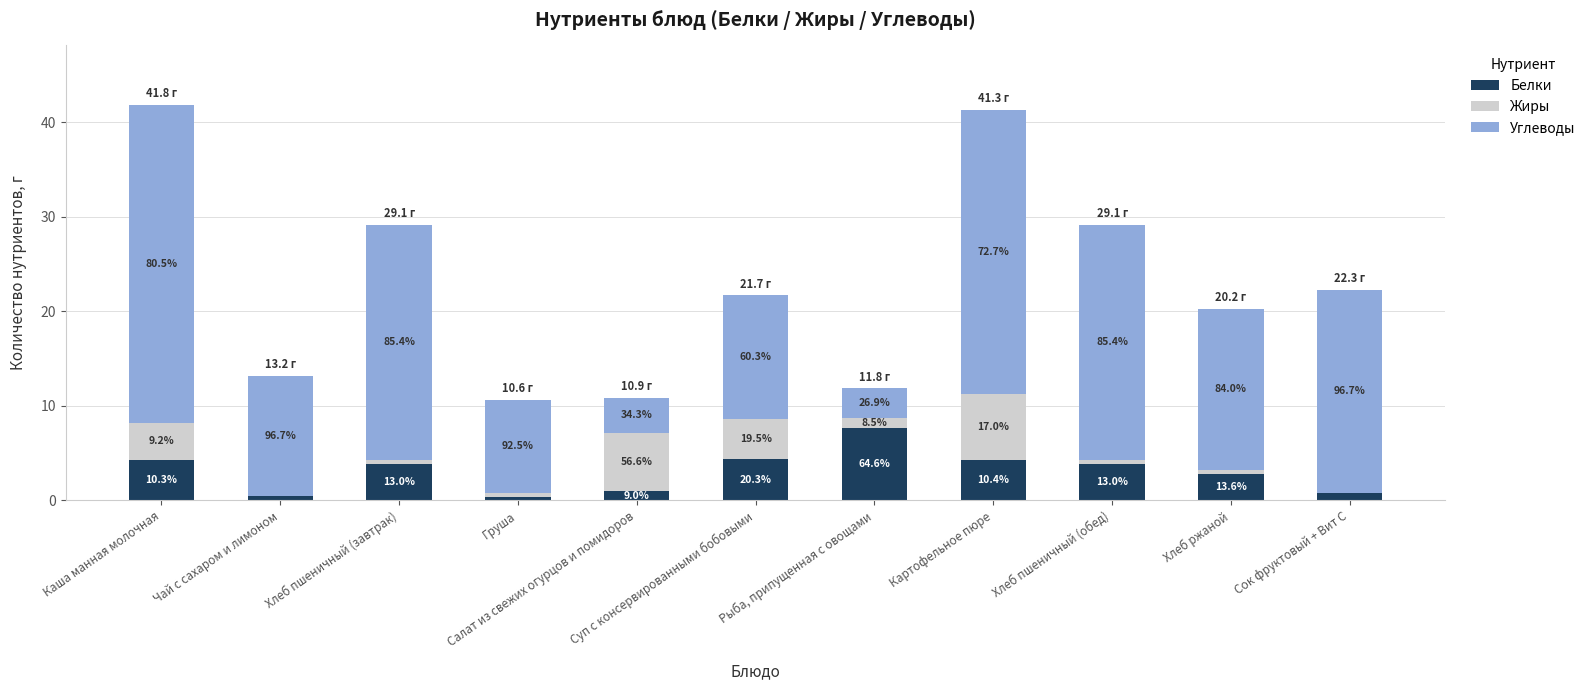

What are all the series names shown in the legend?

Белки, Жиры, Углеводы